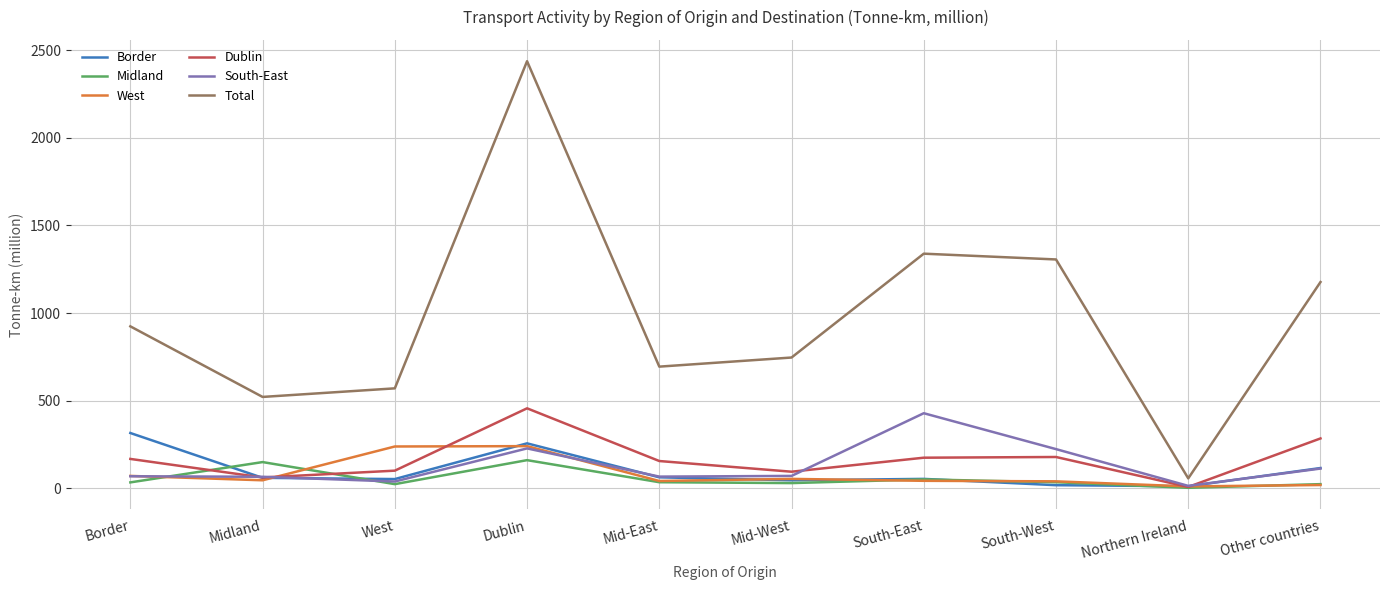

Rank the series by their maximum value, from highest to lowest.

Total, Dublin, South-East, Border, West, Midland